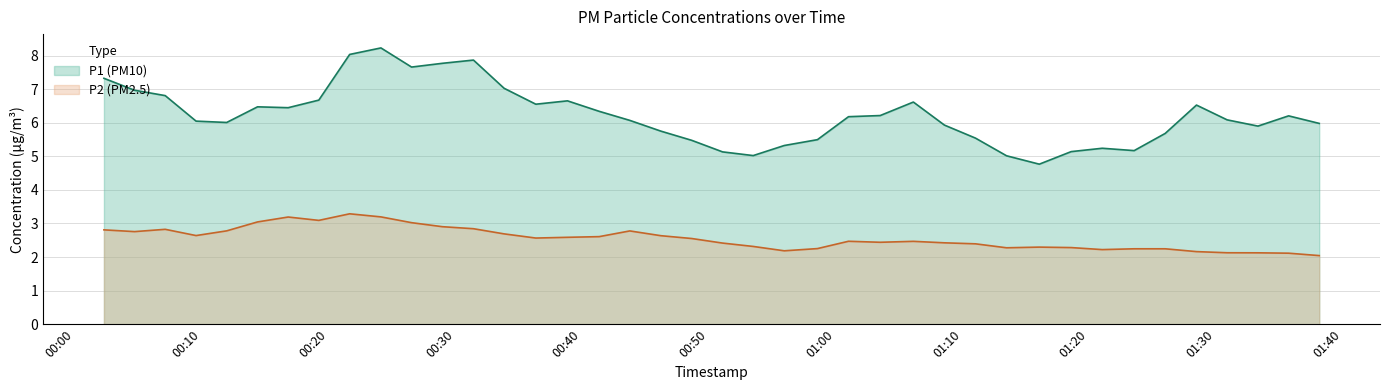

Which series has the largest total across all categories?

P1 (PM10)